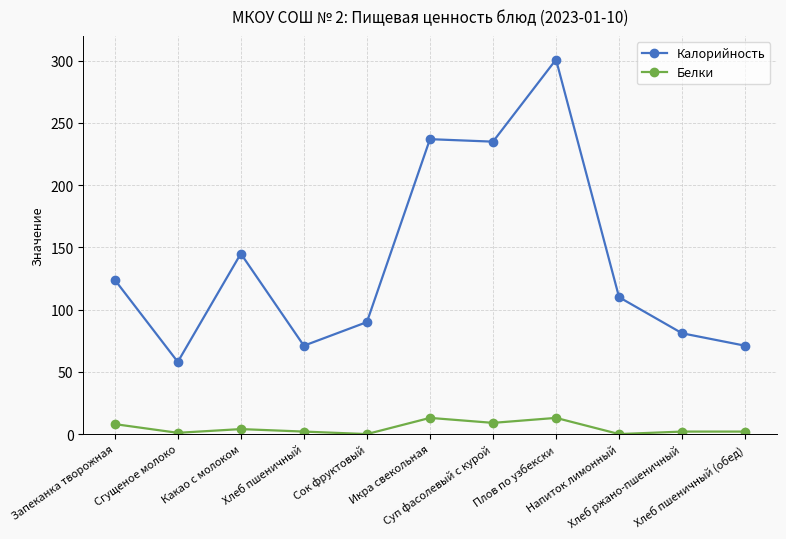

What is the maximum value for Калорийность?

301